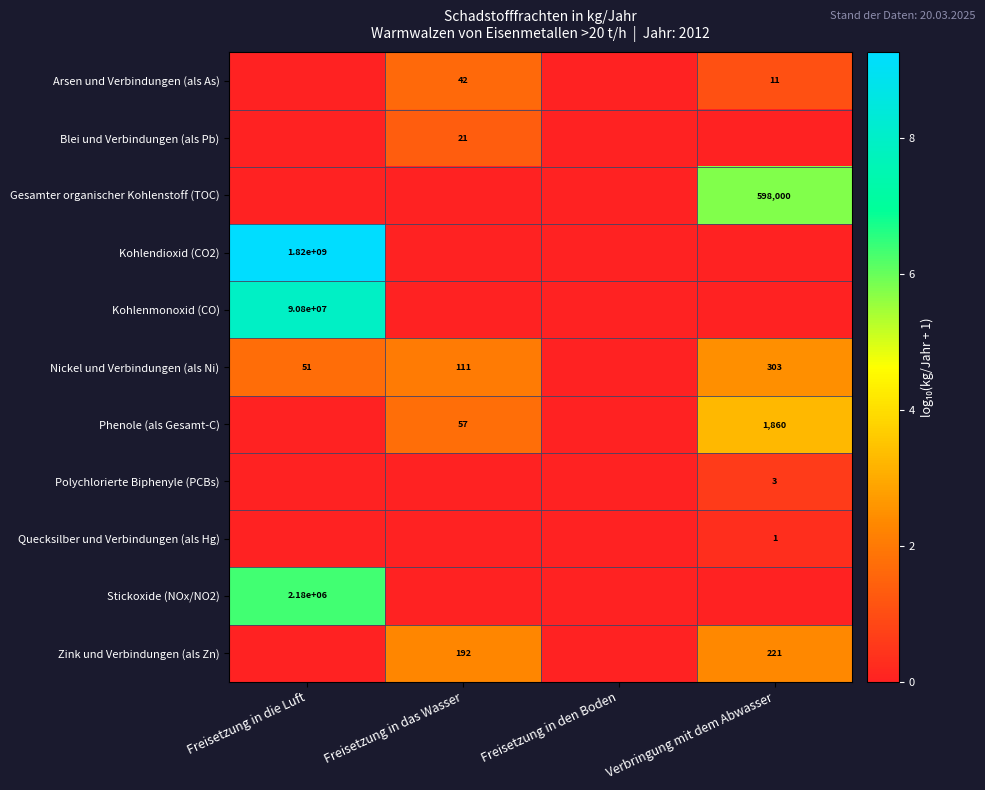

True or false: Nickel und Verbindungen (als Ni) has a value of 303 at Verbringung mit dem Abwasser.

True